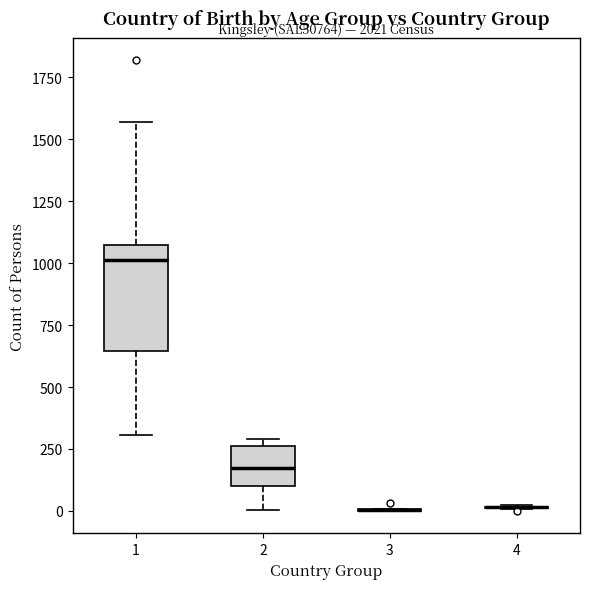

Reading left to right, transcribe this box plot: for each box, give where its median line is, the range the box spans, and where its two whiskers end, as read against the y-axis. The values are not printed on the chart, so give them approximately, as read against the axis.

1: median 1000, box 650 to 1050, whiskers 300 to 1550
2: median 150, box 100 to 250, whiskers 0 to 300
3: box collapsed to a line at 0, whiskers 0 to 0
4: box collapsed to a line at 0, whiskers 0 to 0